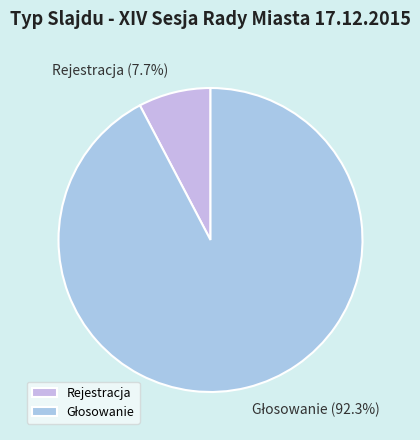

Count the number of slices in the pie.

2